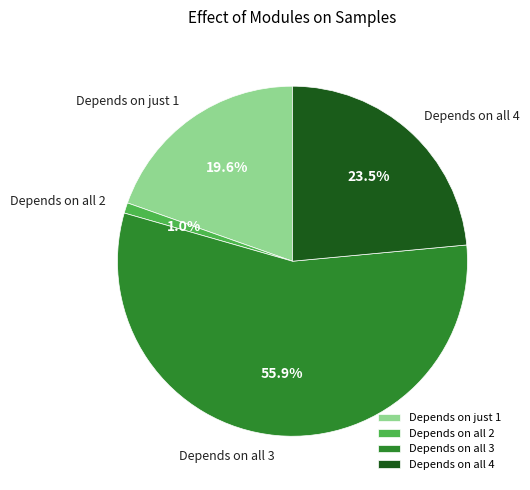

What is the total percentage of Depends on all 2 and Depends on all 3?

56.9%